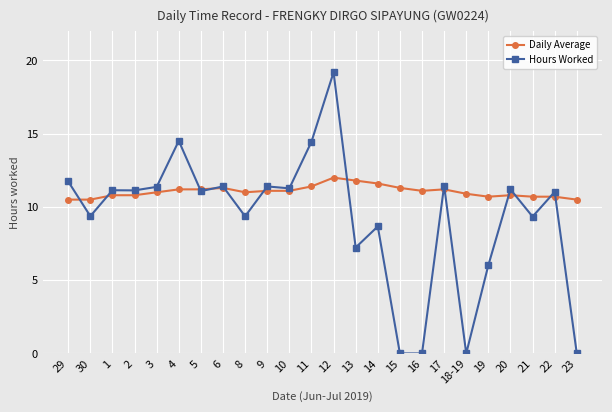

Which series has the largest range (max minus min)?

Hours Worked